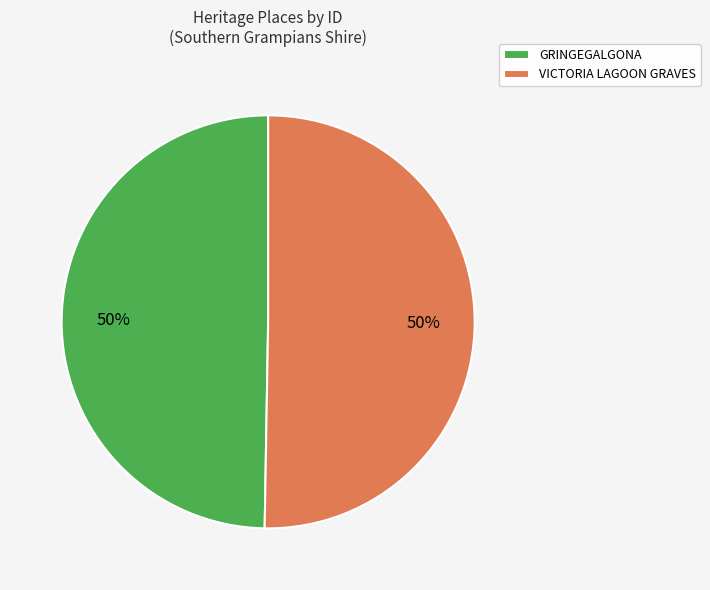

What percentage is the VICTORIA LAGOON GRAVES slice, to the nearest percent?

50%